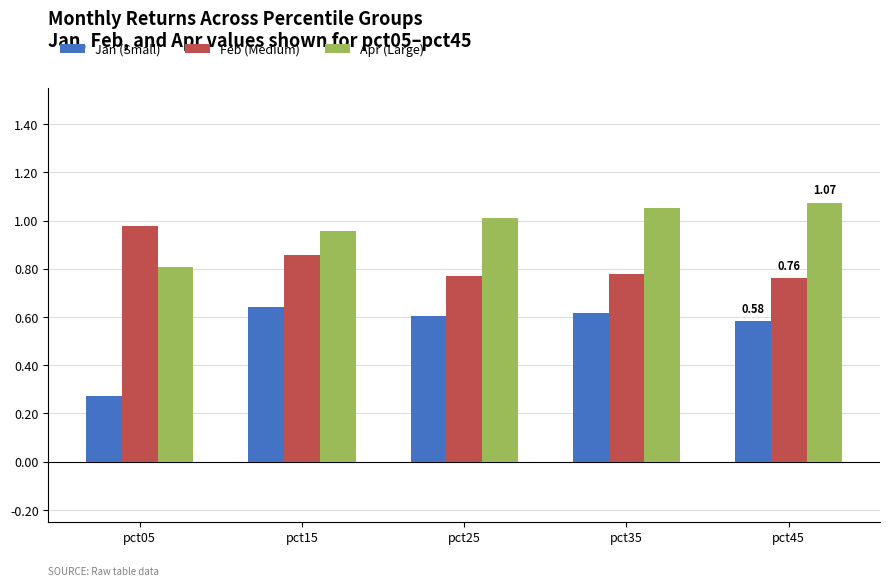

What is the total value across all series at pct05?

2.1